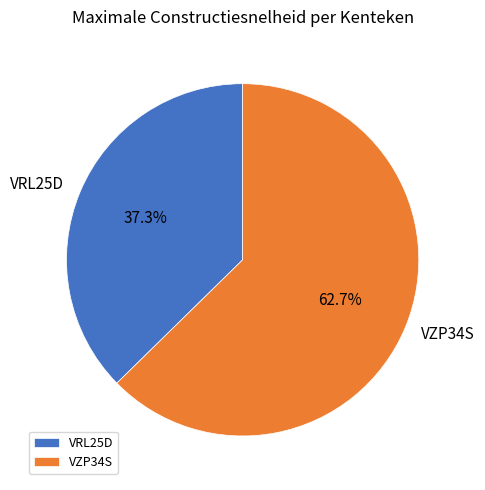

Which has a higher value, VZP34S or VRL25D?

VZP34S